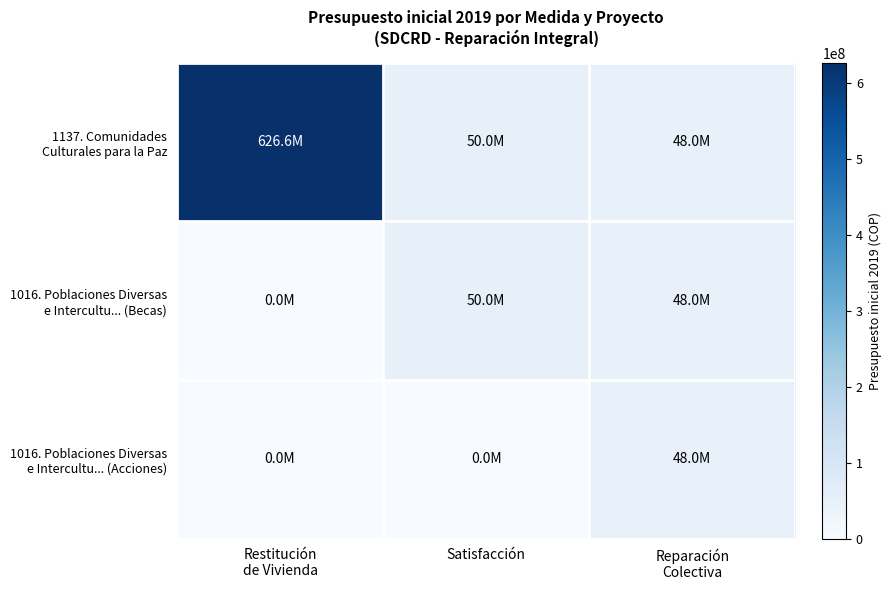

Which series changed the most between Restitución de Vivienda and Satisfacción?

1137. Comunidades Culturales para la Paz